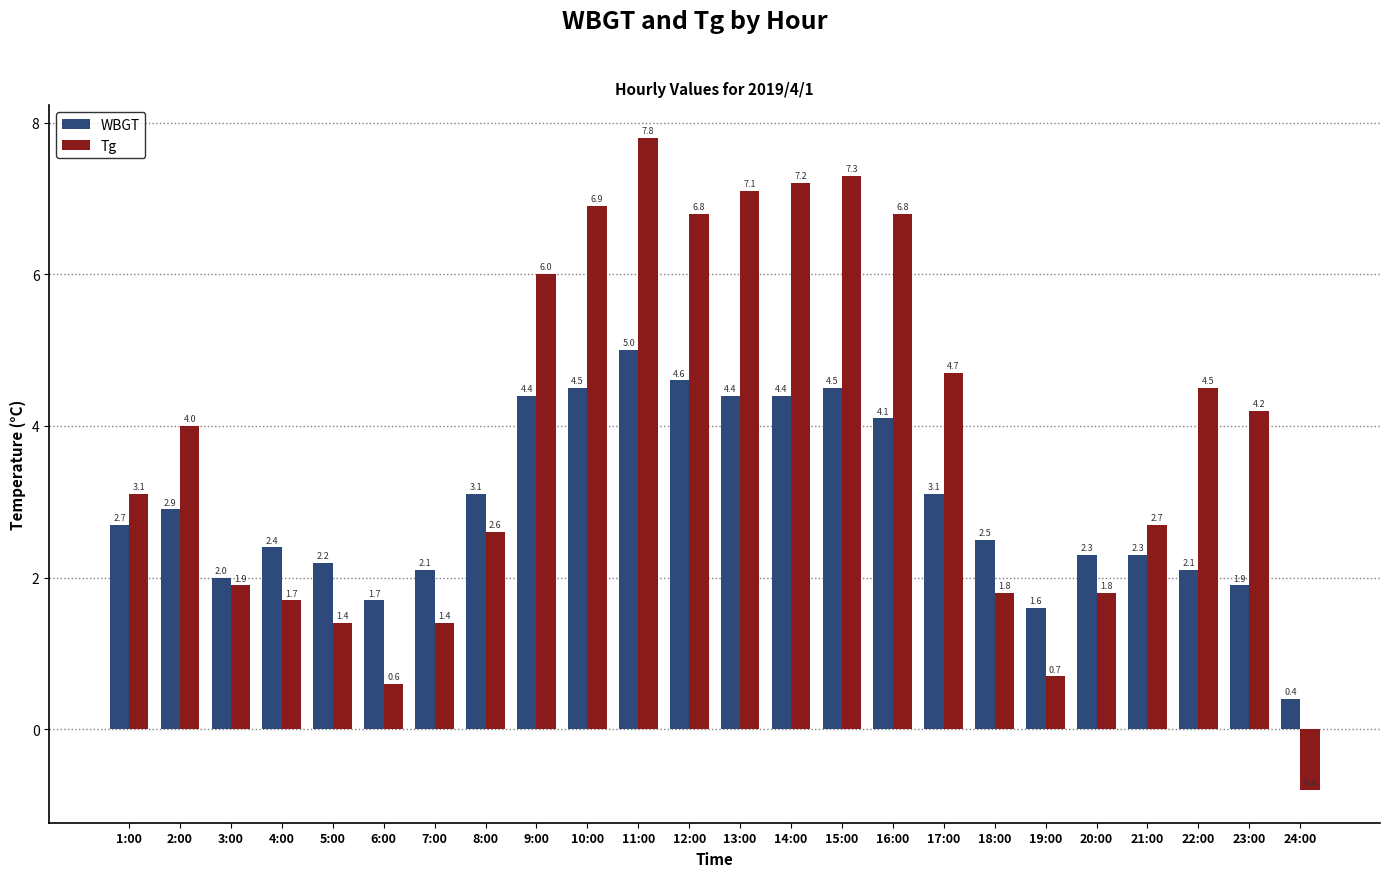

Which series changed the most between 20:00 and 21:00?

Tg